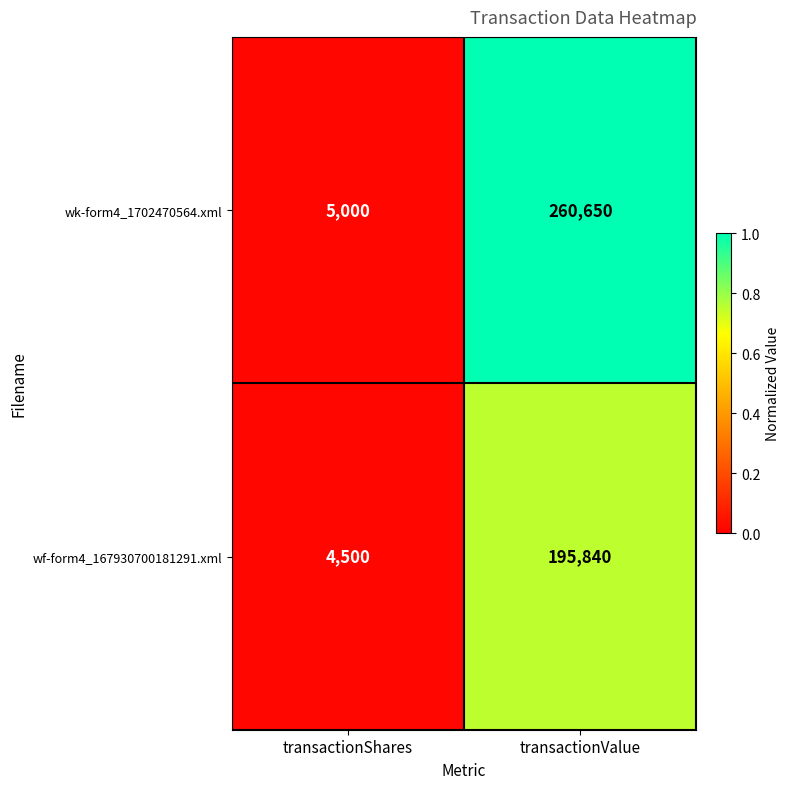

Reading left to right, list all the values displayed in this chart.

wk-form4_1702470564.xml: transactionShares=5000	transactionValue=260650
wf-form4_167930700181291.xml: transactionShares=4500	transactionValue=195840